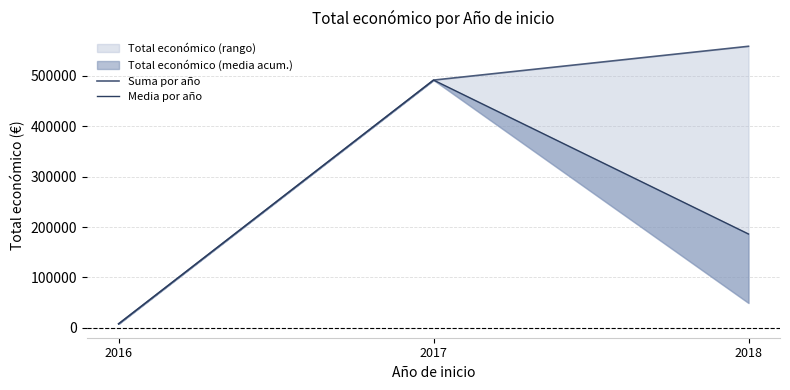

What is the difference between the Media por año values at 2016 and 2017?

483503